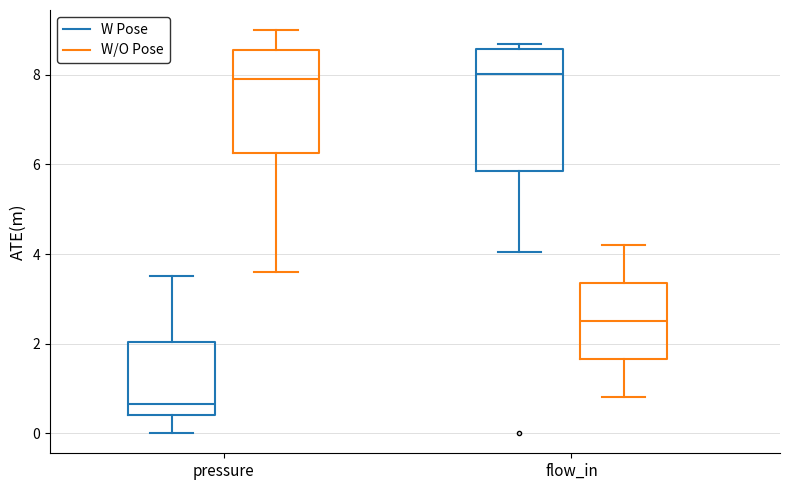

Reading left to right, read every box against the y-axis: the position of its median line, the range the box covers, and the ends of its whiskers. The values are not printed on the chart, so give them approximately, as read against the axis.

pressure (W Pose): median 0.6, box 0.4 to 2.0, whiskers 0.0 to 3.6
pressure (W/O Pose): median 8.0, box 6.2 to 8.6, whiskers 3.6 to 9.0
flow_in (W Pose): median 8.0, box 5.8 to 8.6, whiskers 4.0 to 8.6 (just above the box's upper edge)
flow_in (W/O Pose): median 2.6, box 1.6 to 3.4, whiskers 0.8 to 4.2